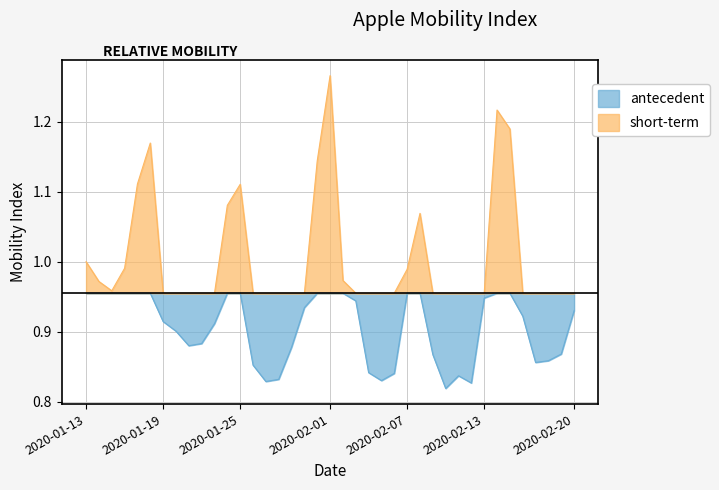

Where is the first local minimum?

2020-01-15